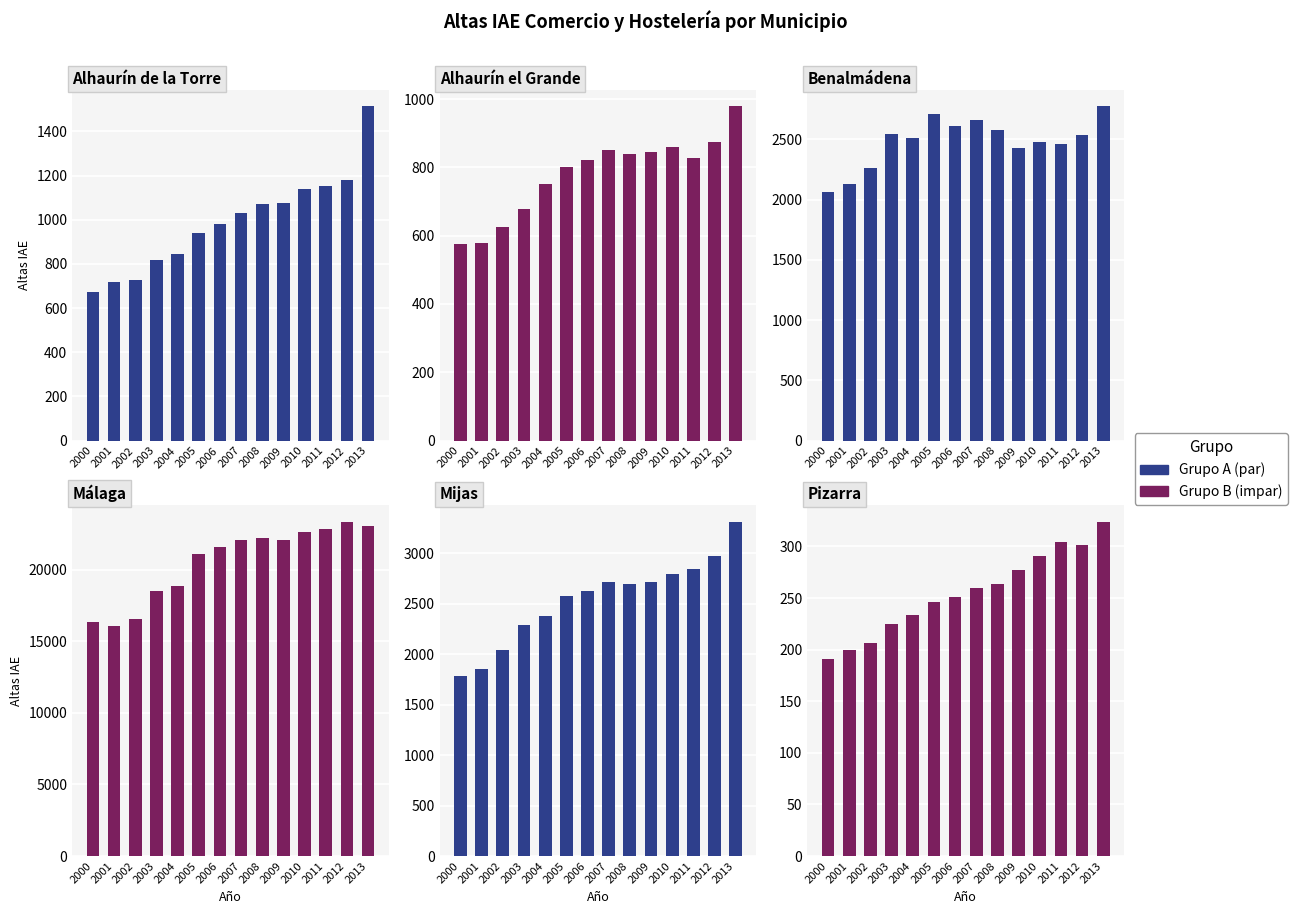

What is the average value of the Málaga series?

20526